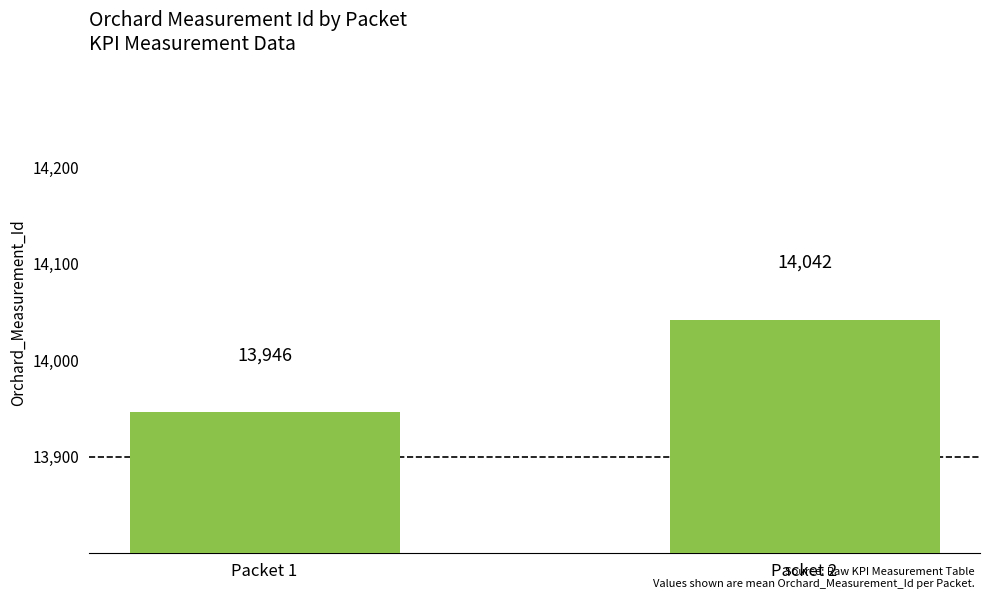

At which category does the chart reach its peak across all series?

Packet 2